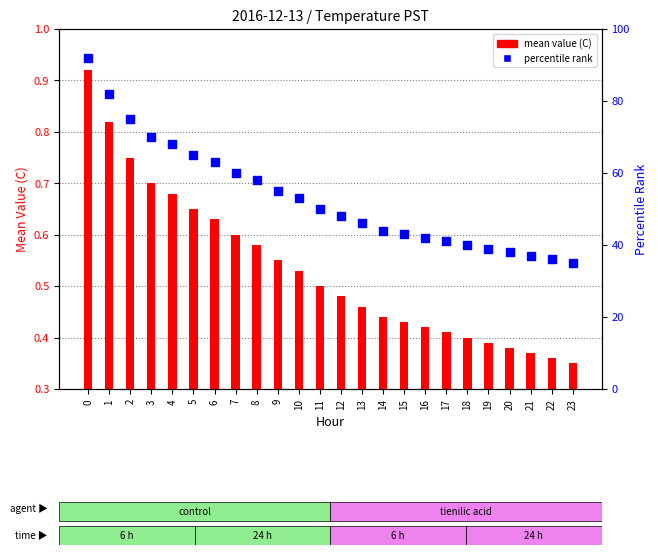

What are all the series names shown in the legend?

mean value (C), percentile rank